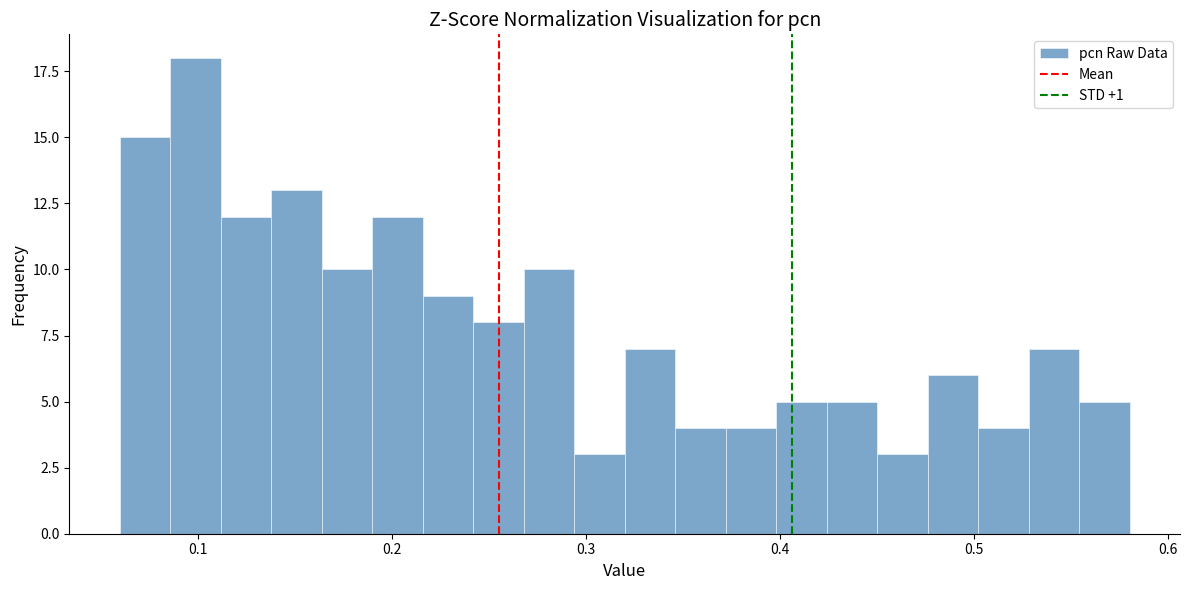

Around what value on the x-axis is the tallest bar? Give the approximate position of its centre, as read against the axis.

0.10